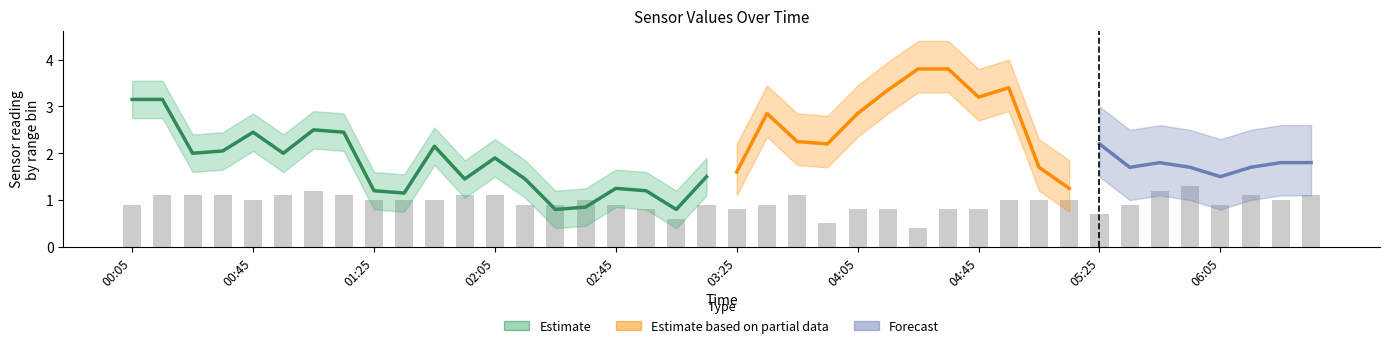

True or false: 3.329 has a value of 0.3 at 2020/10/07 00:35.

False